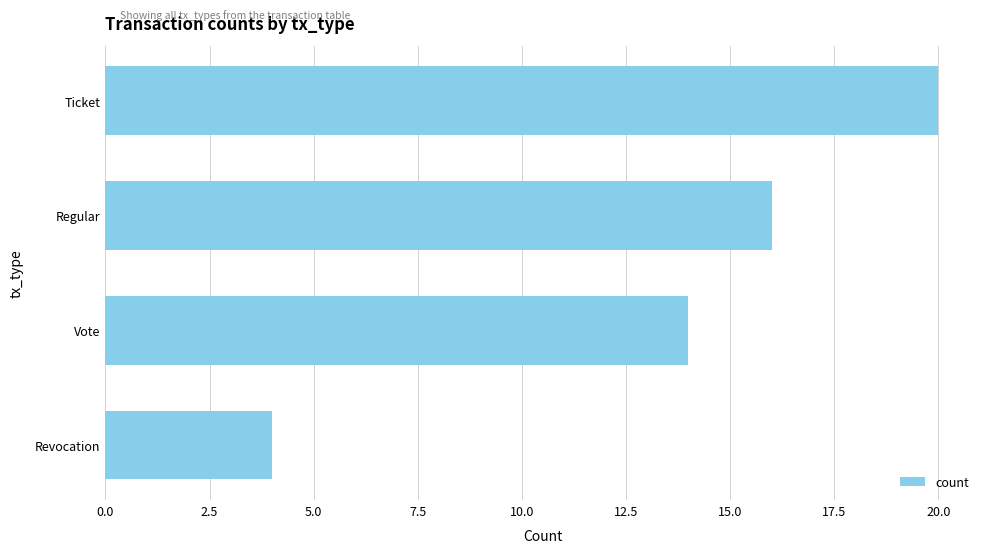

Rank the categories by value from highest to lowest.

Ticket, Regular, Vote, Revocation